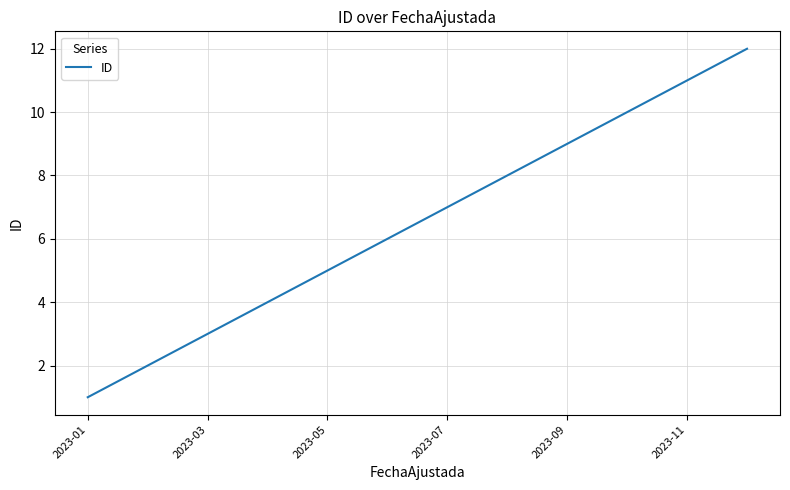

What is the greatest value displayed?

12